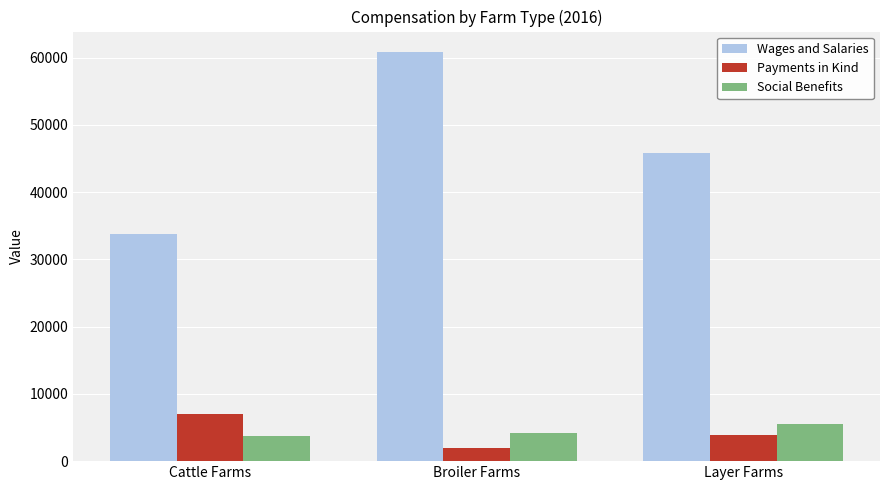

Are the bars grouped side by side (vs. stacked)?

Yes